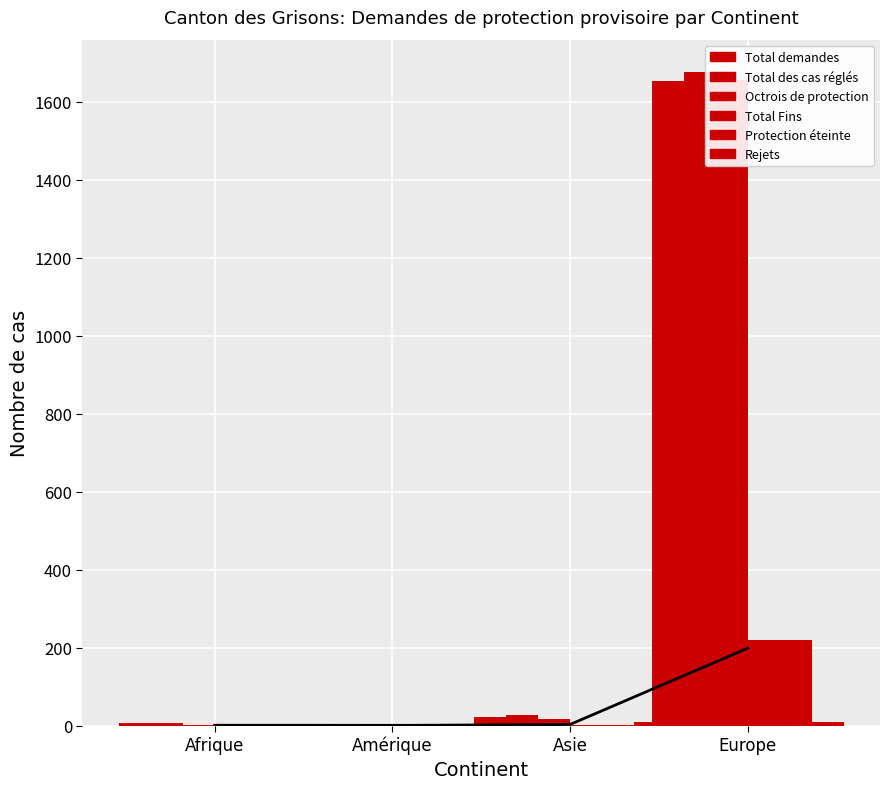

What is the spread (max minus min) of values at Afrique?

6